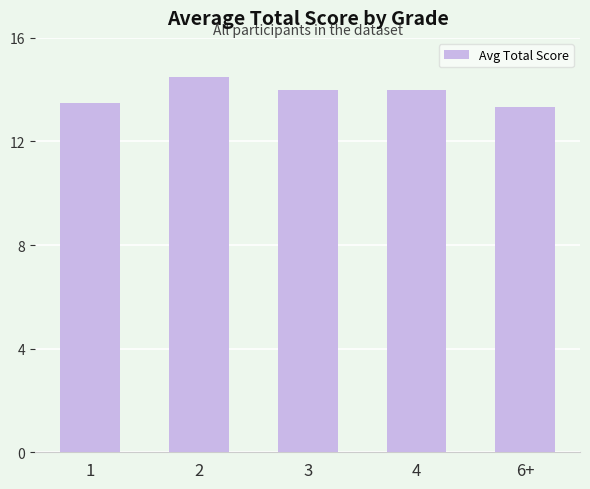

At which label is the value closest to 13?

6+